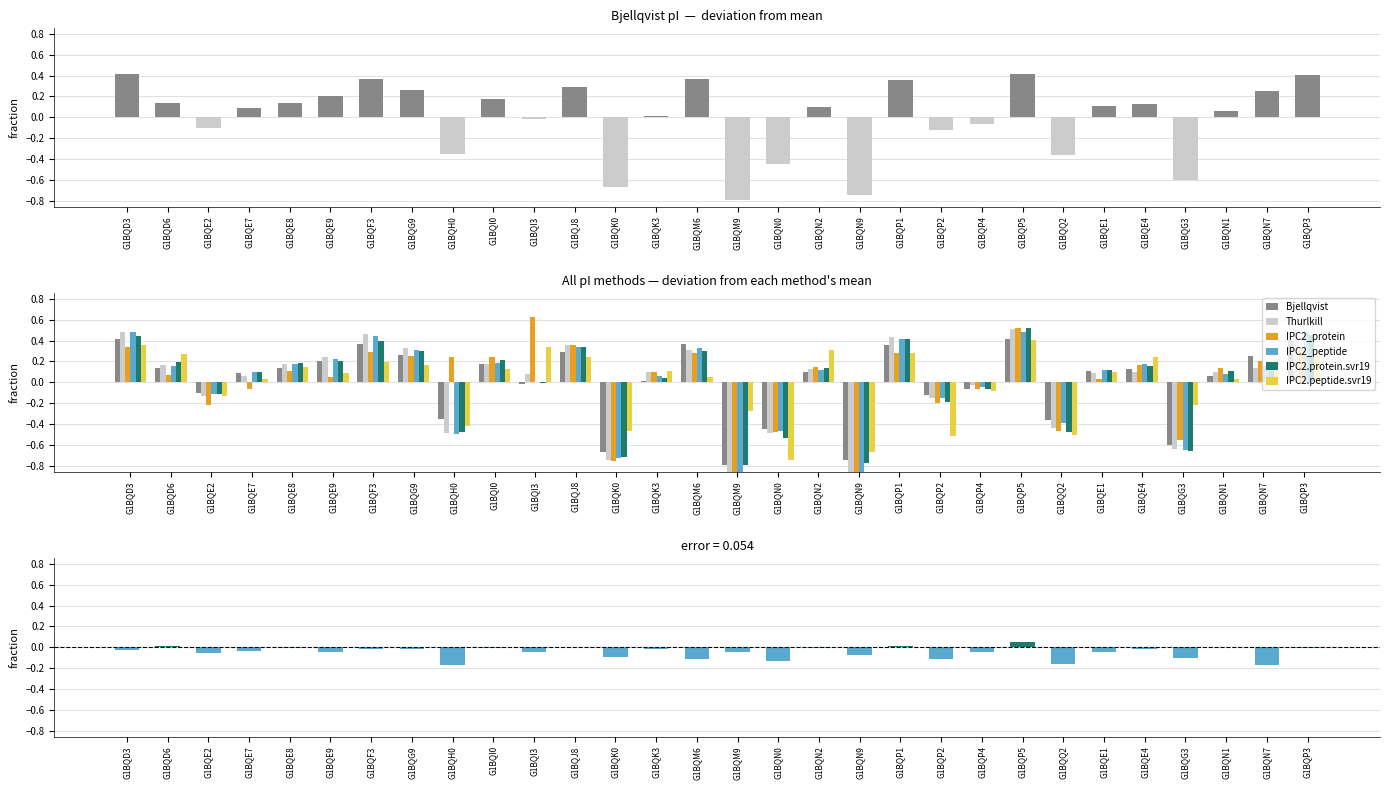

What is the total value across all series at G1BQN2?

0.9